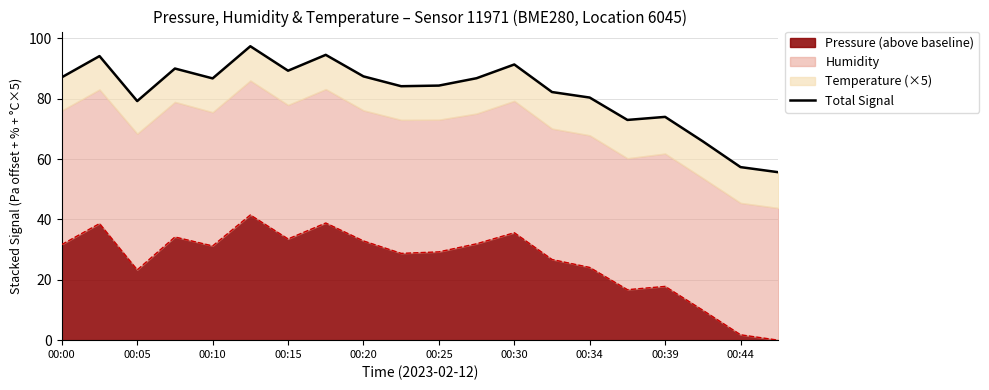

True or false: Pressure (above baseline) has a value of 17.8 at 00:39.

True